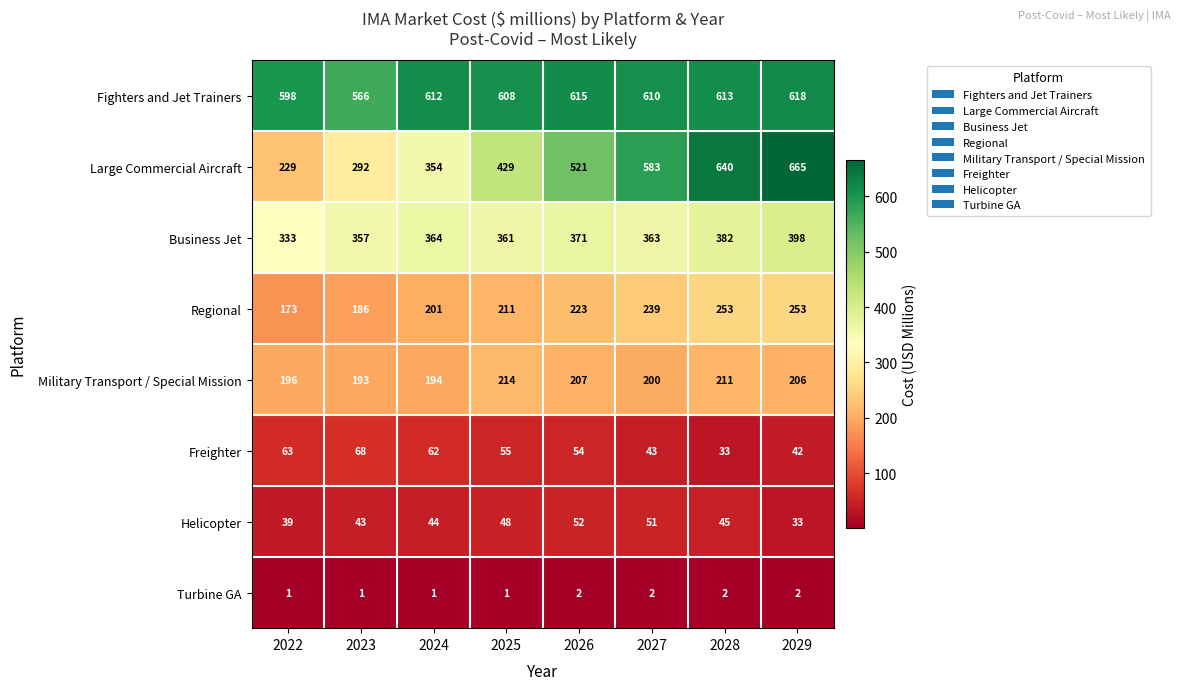

Where does the Military Transport / Special Mission series first go above 206?

2025